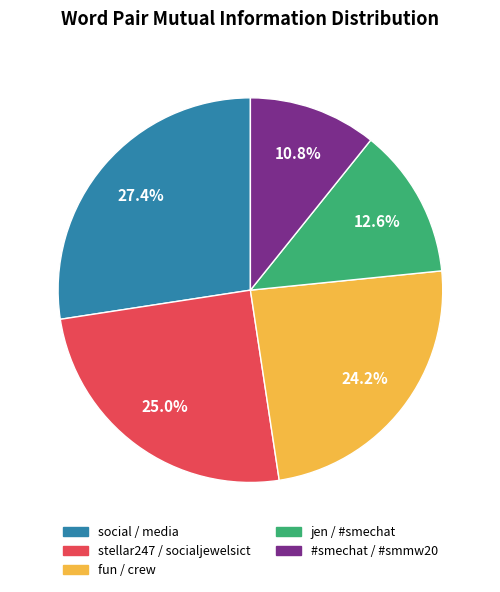

Is stellar247 / socialjewelsict the majority of the pie?

No